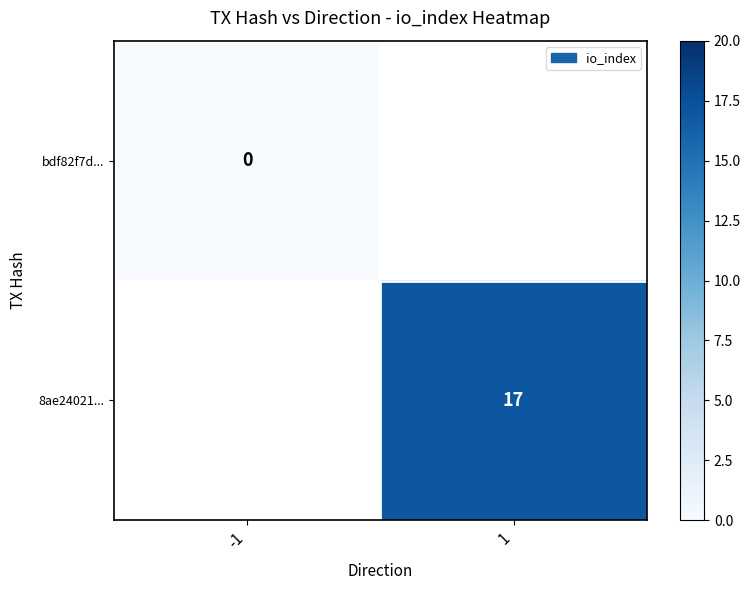

The 8ae24021... series shows 17 at 1. True or false?

True